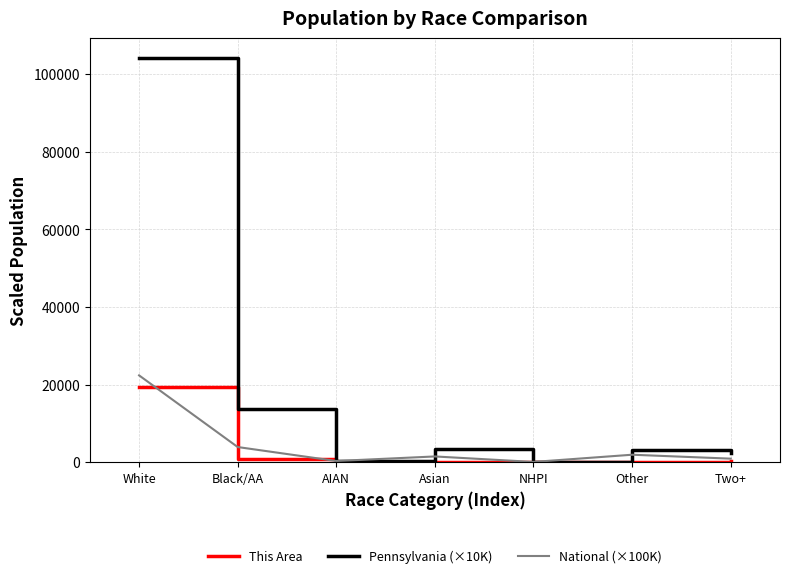

What is the maximum value shown in the chart?

104062.9